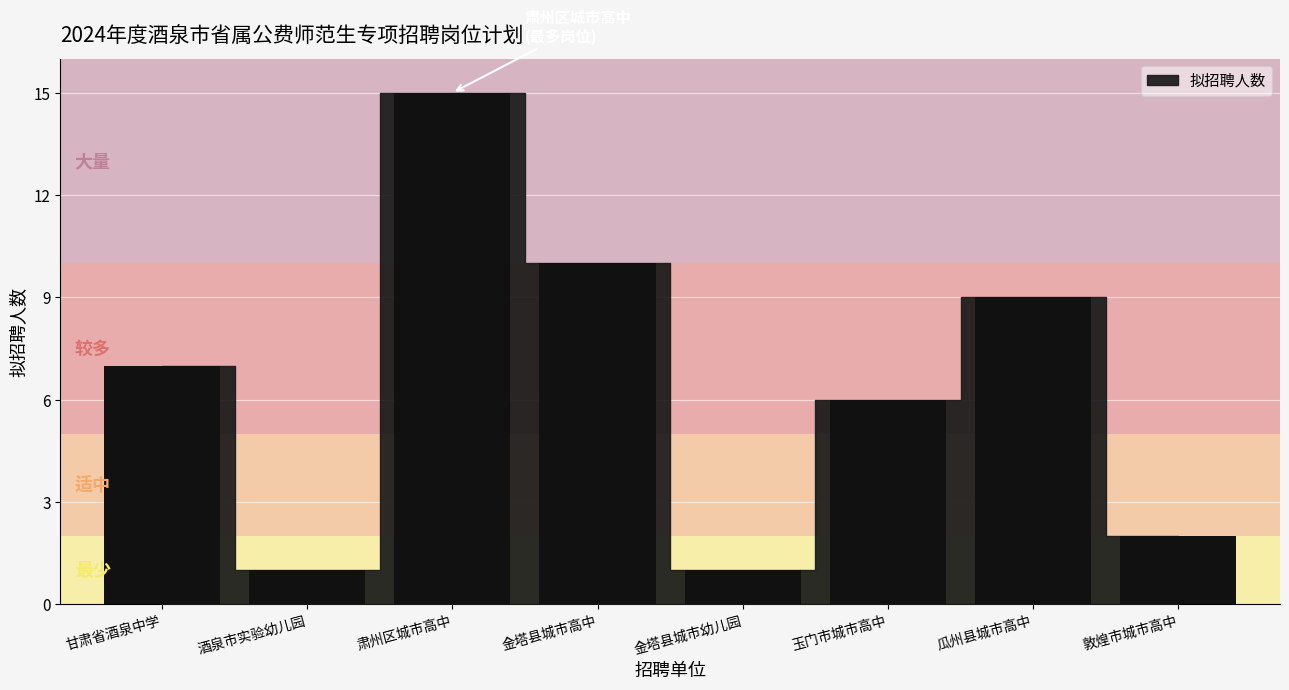

At which category does the chart reach its peak across all series?

肃州区城市高中